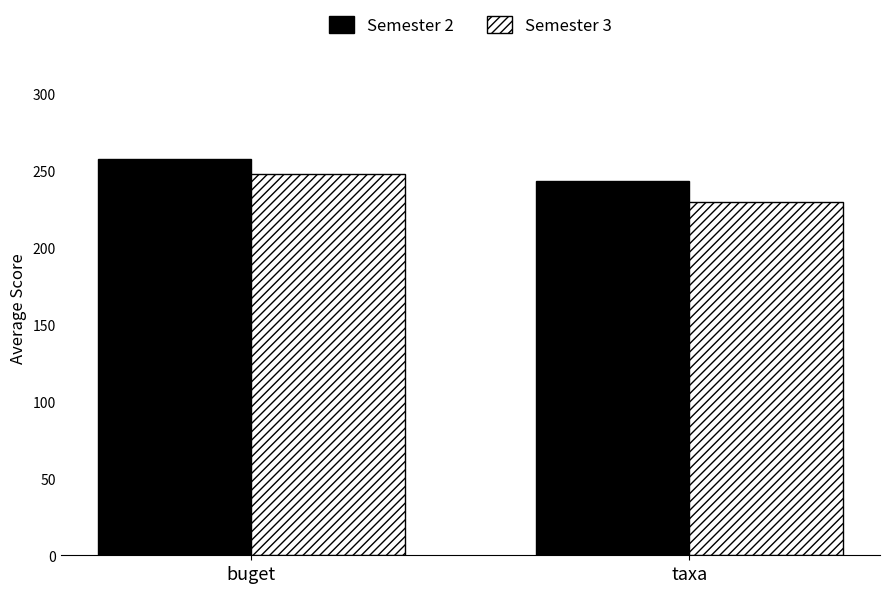

Reading left to right, what are all the values shown in this chart?

Semester 2: 257.4	243.0
Semester 3: 247.6	229.3